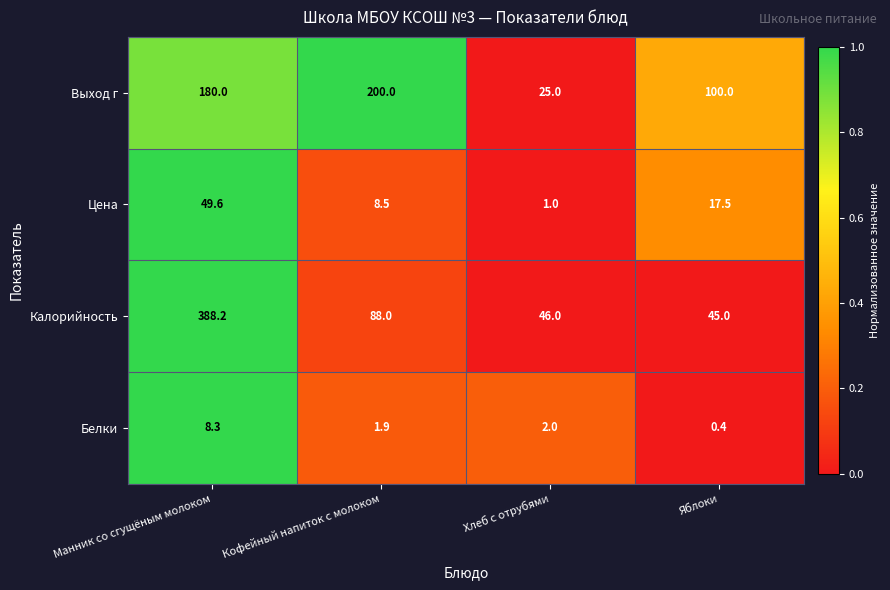

What is the total value across all series at Манник со сгущёным молоком?

626.1